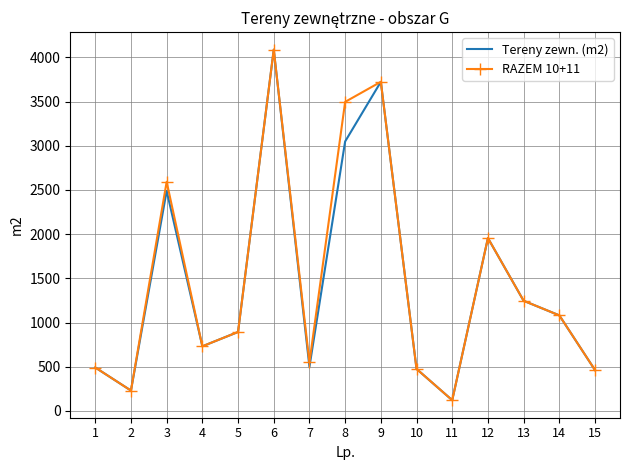

What is the minimum value shown in the chart?

121